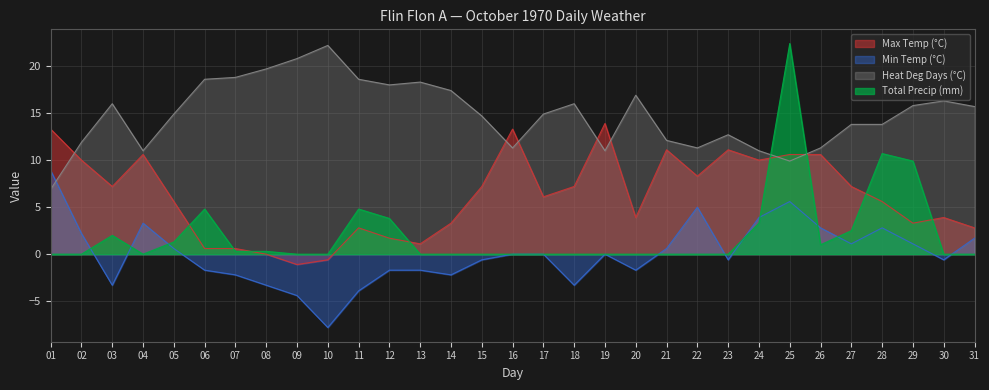

At which label does Max Temp (°C) reach its minimum?

09